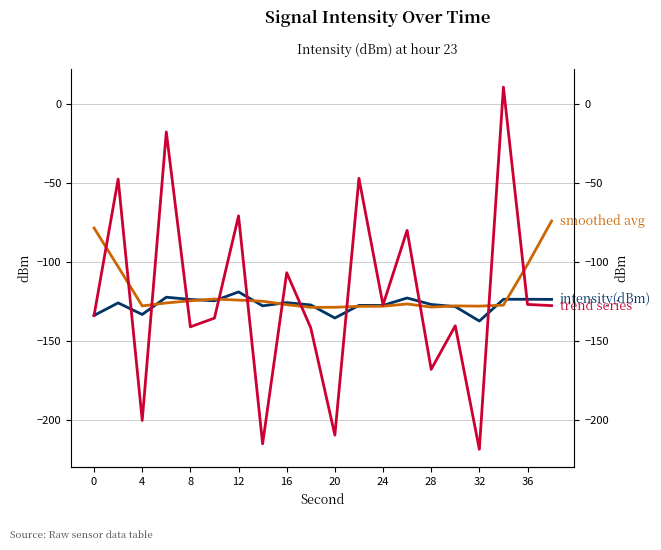

Rank the series by their average value, from highest to lowest.

smoothed avg, trend series, intensity(dBm)